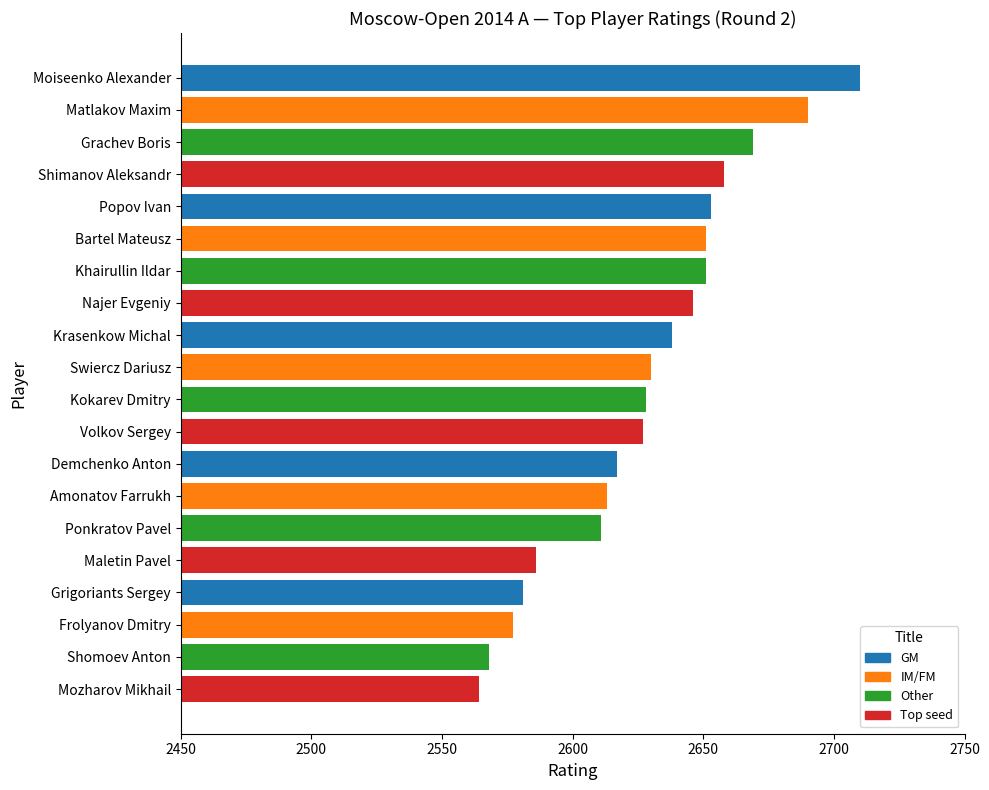

What is the difference between the second highest and minimum values?

126